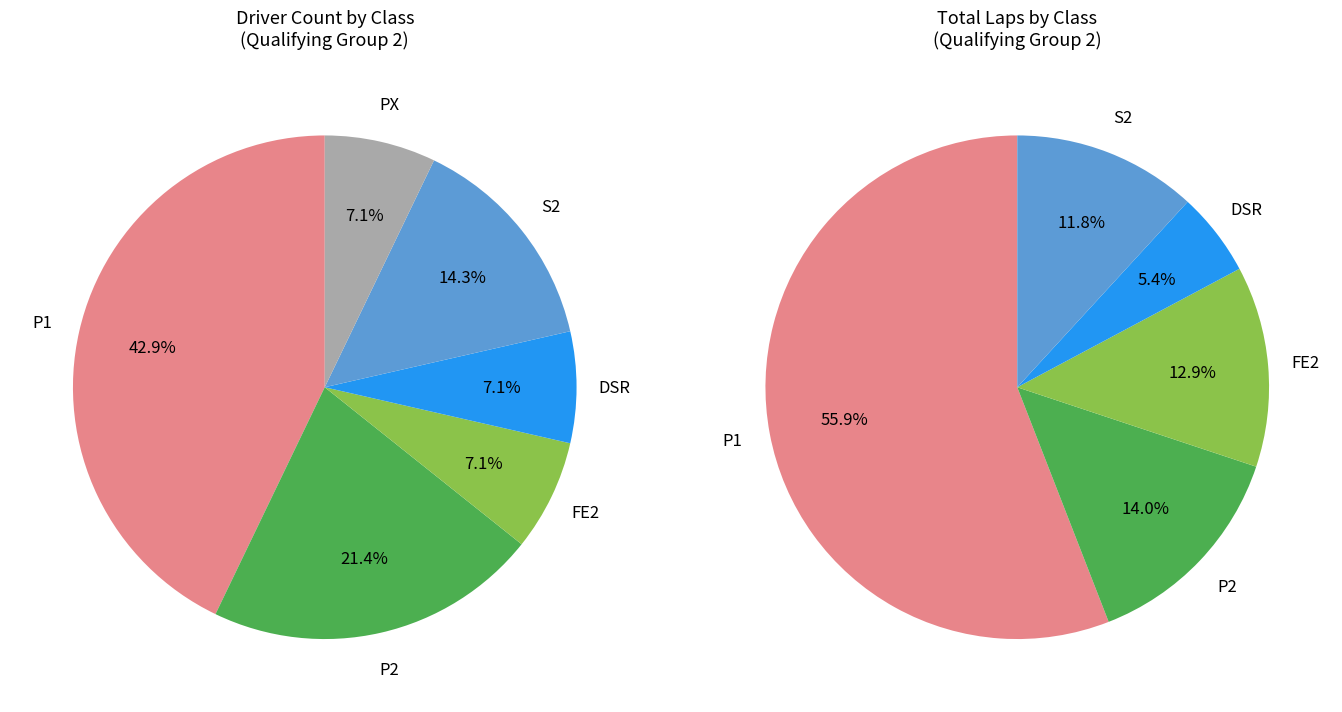

True or false: FE2 accounts for 7% of the total.

True